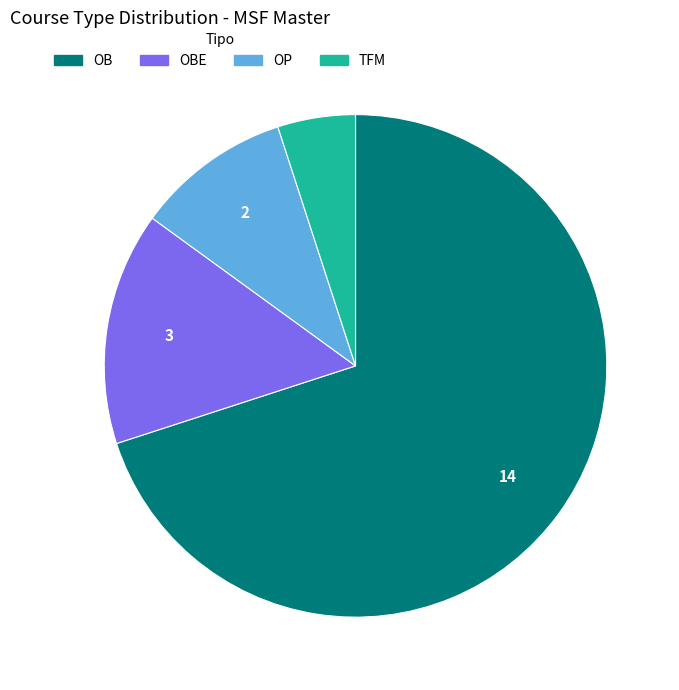

Is there a majority slice in this chart?

Yes